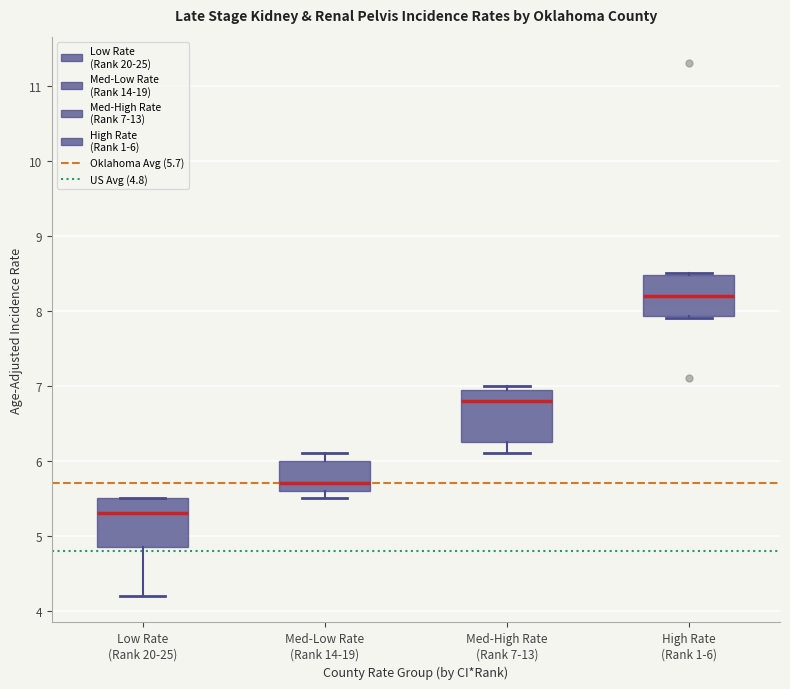

Reading left to right, transcribe this box plot: for each box, give where its median line is, the range the box spans, and where its two whiskers end, as read against the y-axis. The values are not printed on the chart, so give them approximately, as read against the axis.

Low Rate (Rank 20-25): median 5.3, box 4.9 to 5.5, whiskers 4.2 to 5.5
Med-Low Rate (Rank 14-19): median 5.7, box 5.6 to 6.0, whiskers 5.5 to 6.1
Med-High Rate (Rank 7-13): median 6.8, box 6.3 to 7.0, whiskers 6.1 to 7.0 (just above the box's upper edge)
High Rate (Rank 1-6): median 8.2, box 7.9 to 8.5, whiskers 7.9 to 8.5